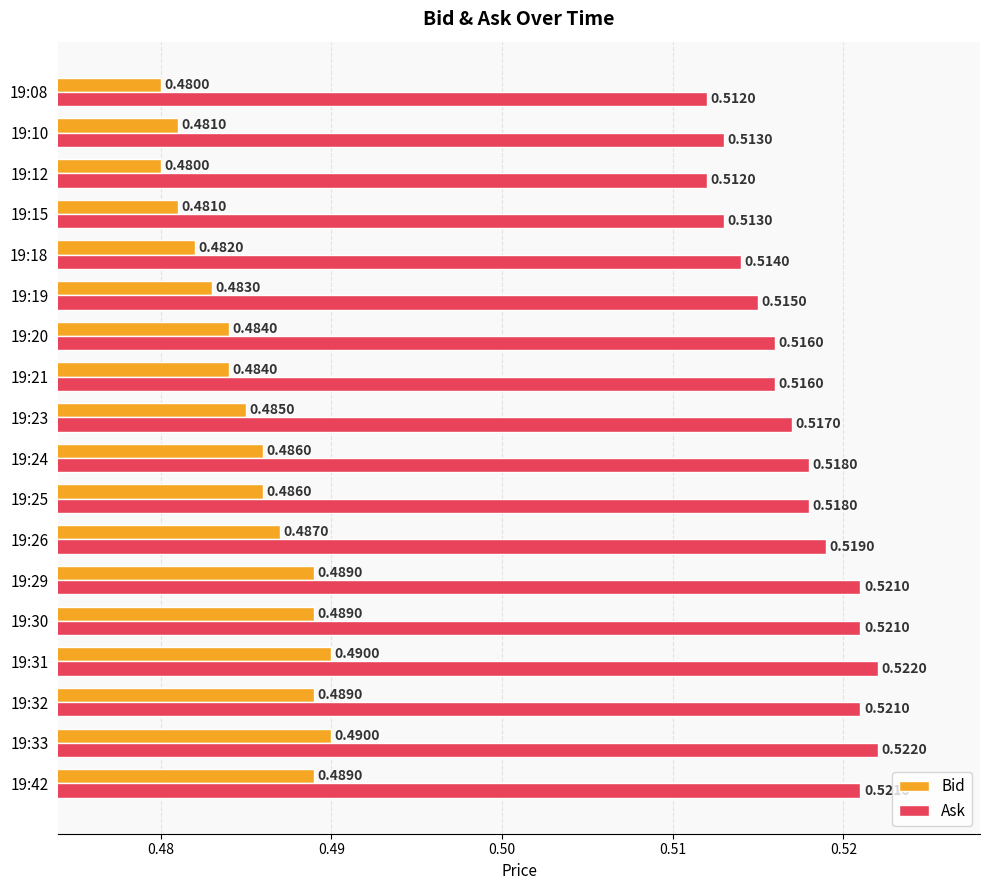

Rank the series by their average value, from lowest to highest.

Bid, Ask